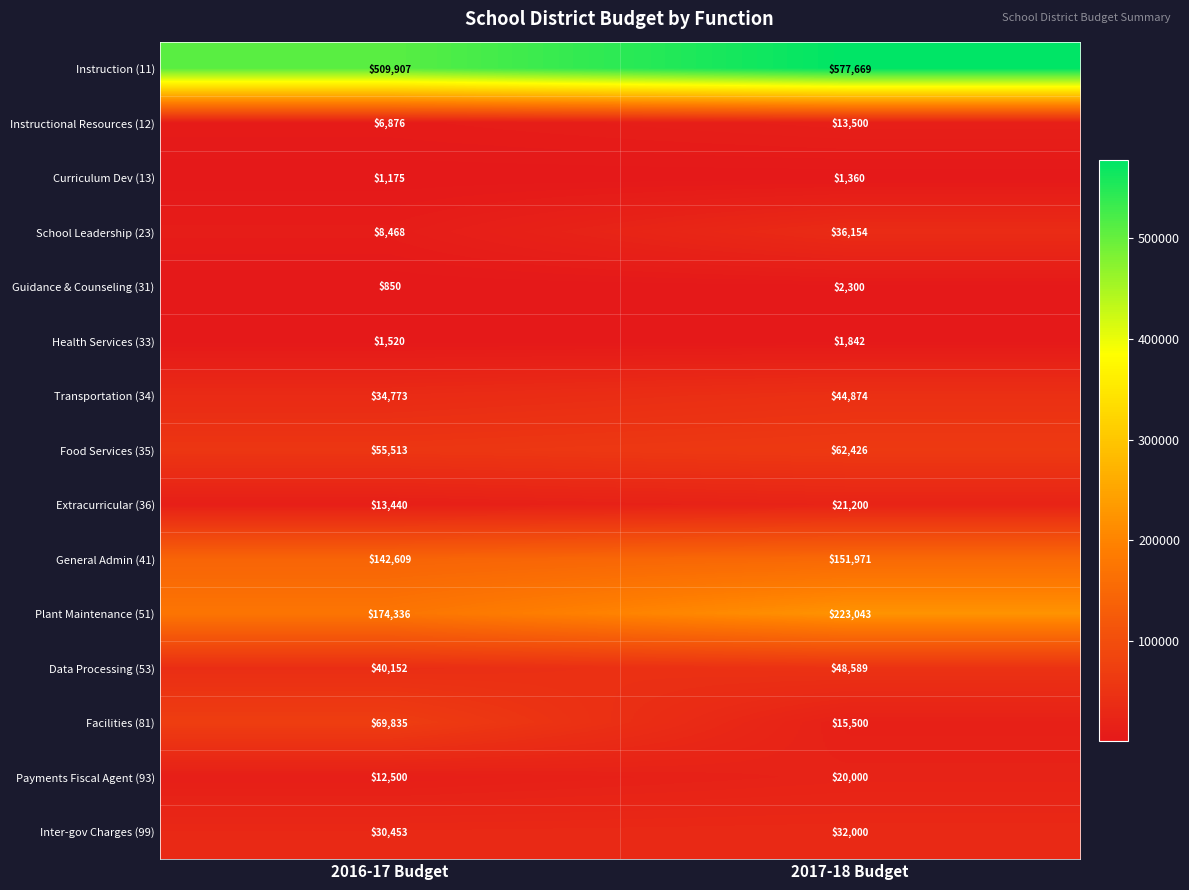

The Extracurricular (36) series shows 11419 at 2017-18 Budget. True or false?

False